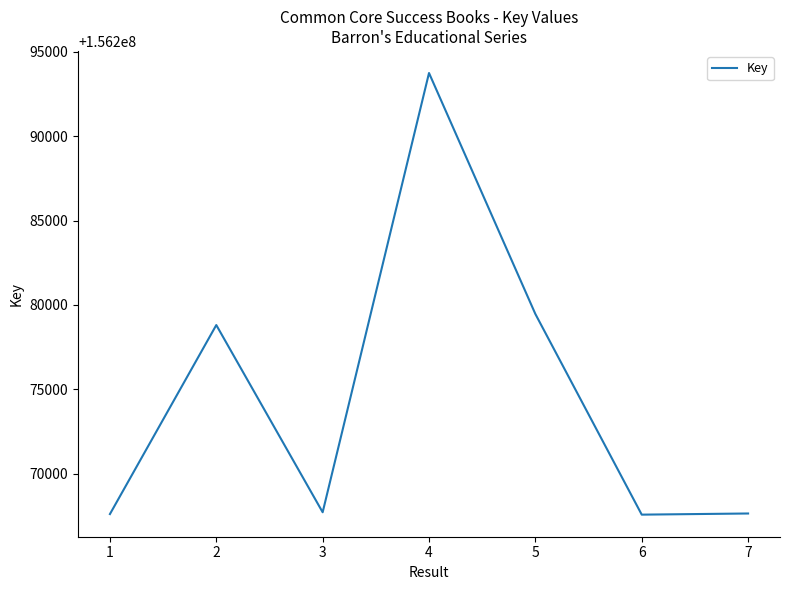

Count the number of data series in this chart.

1